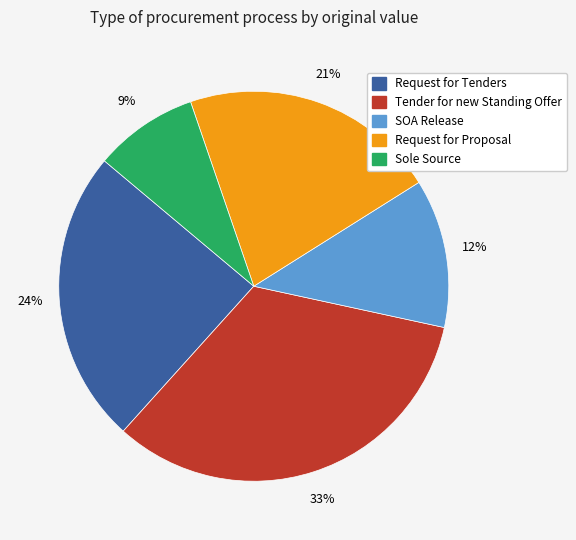

To the nearest percent, what is the average slice percentage?

20%